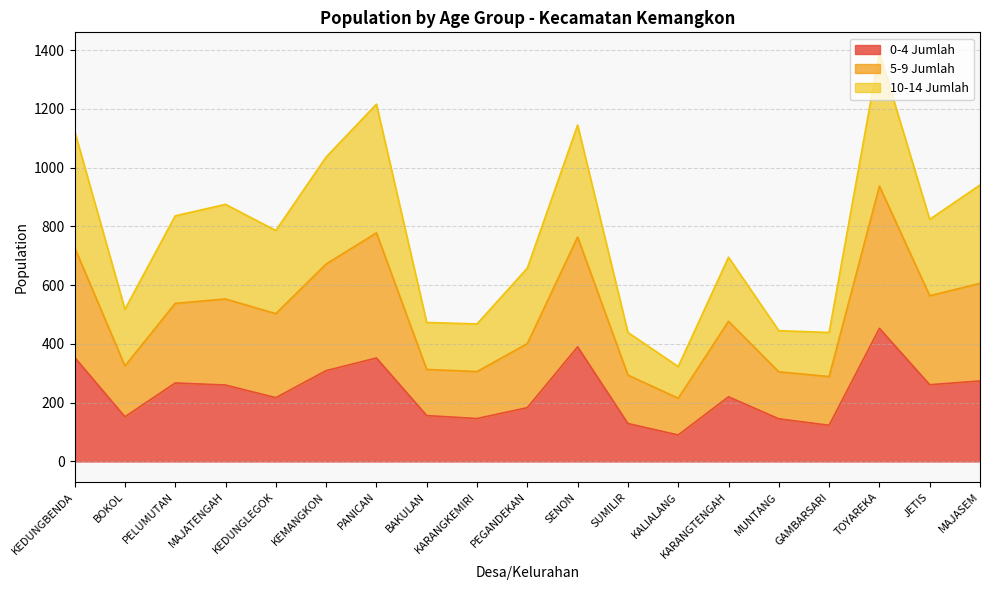

The 0-4 Jumlah series shows 373 at JETIS. True or false?

False